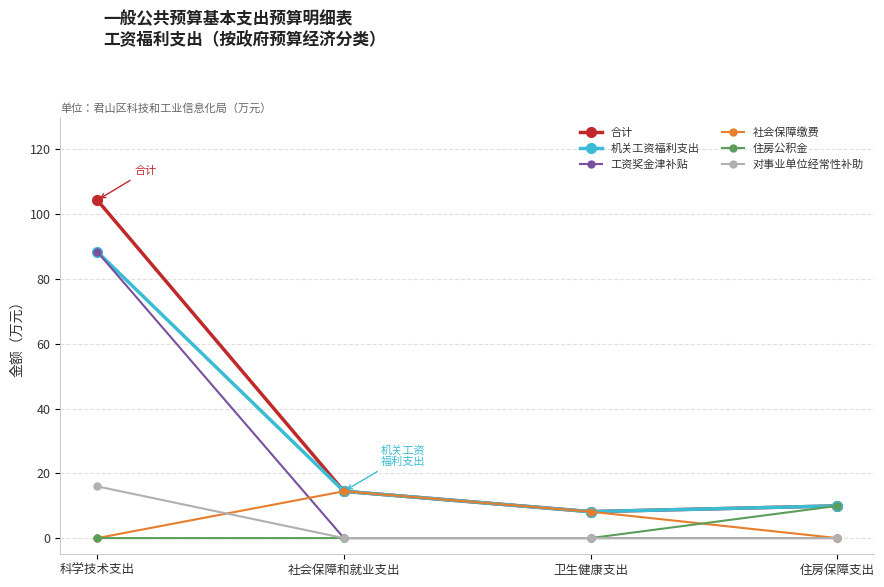

Where does the 社会保障缴费 series first go above 8?

社会保障和就业支出